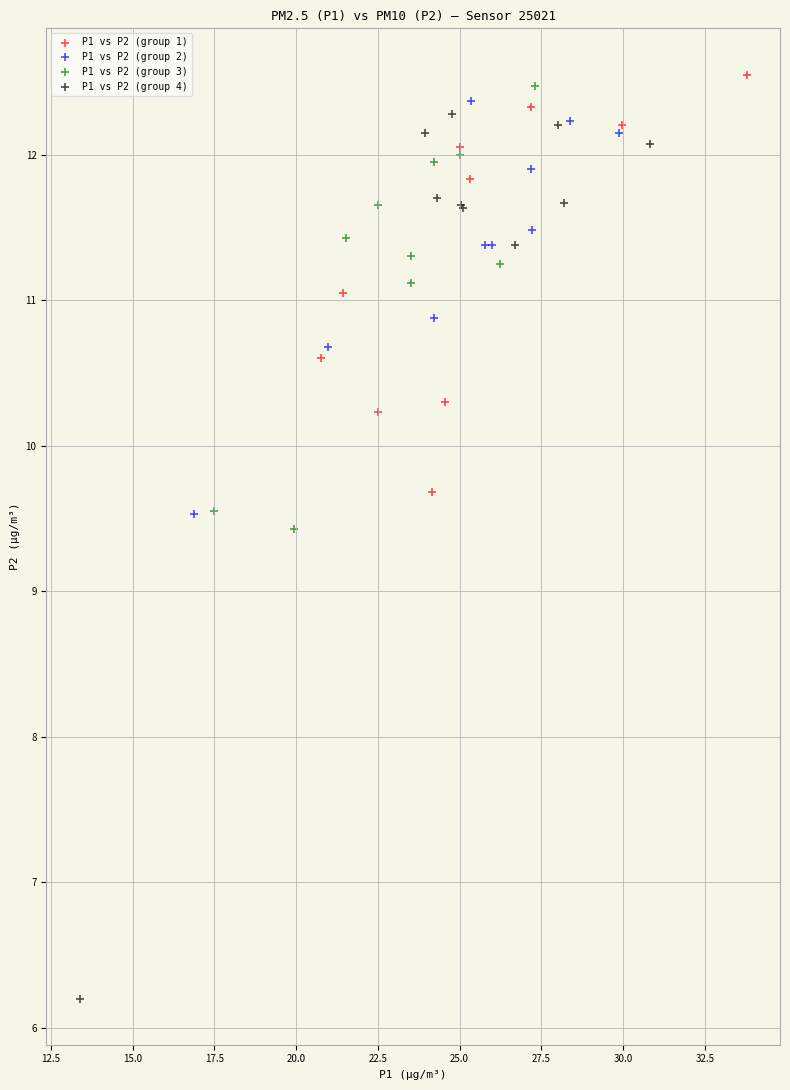

Which series contains the lowest Y value?

P1 vs P2 (group 4)